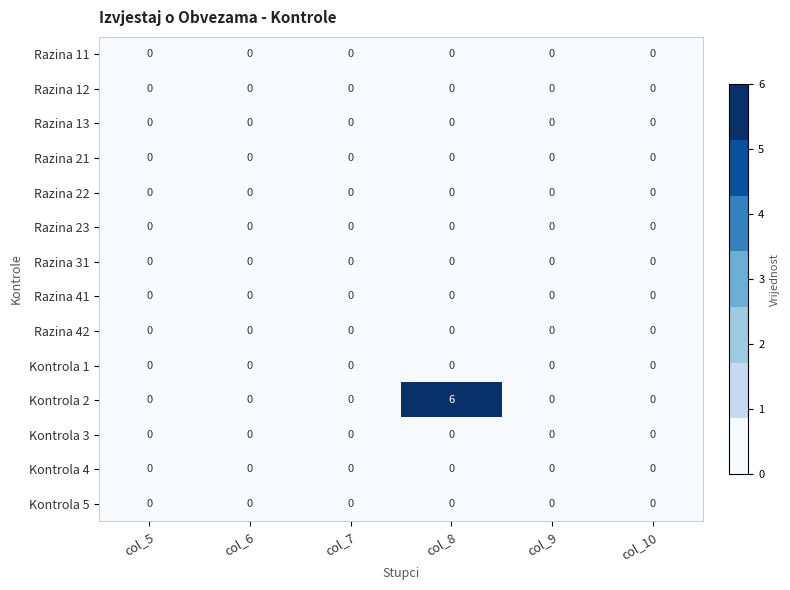

At which category does the chart reach its peak across all series?

col_8